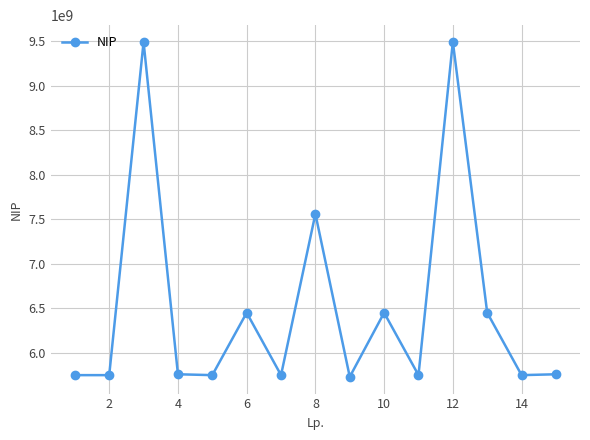

What is the maximum value shown in the chart?

9492192782